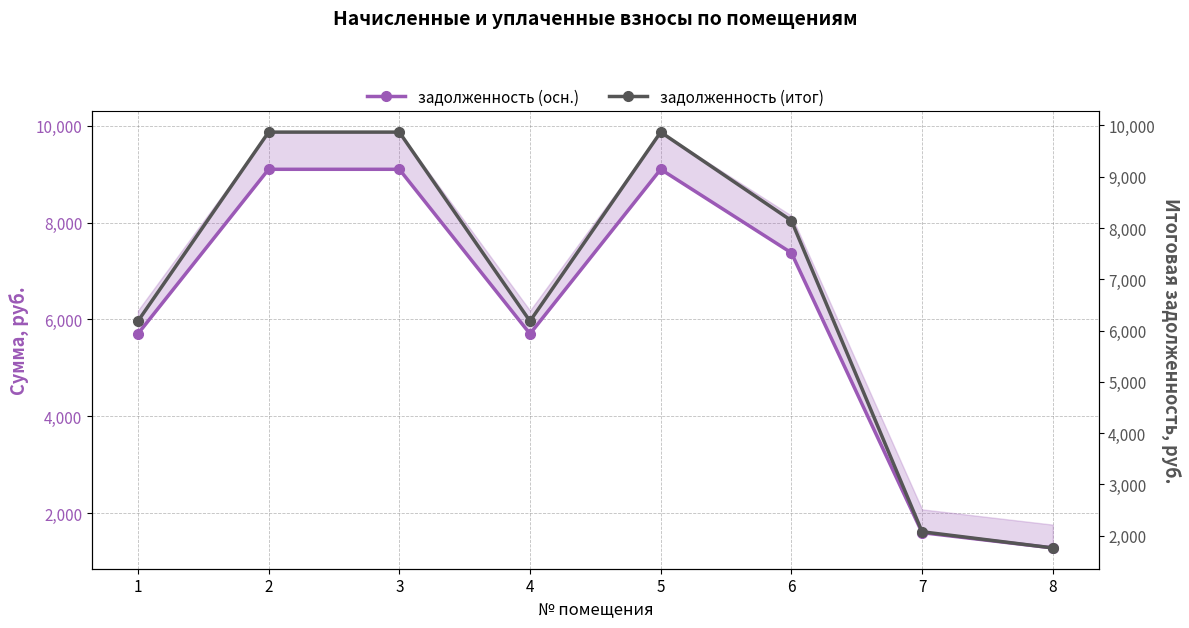

Which has a higher value, 2 or 8?

2